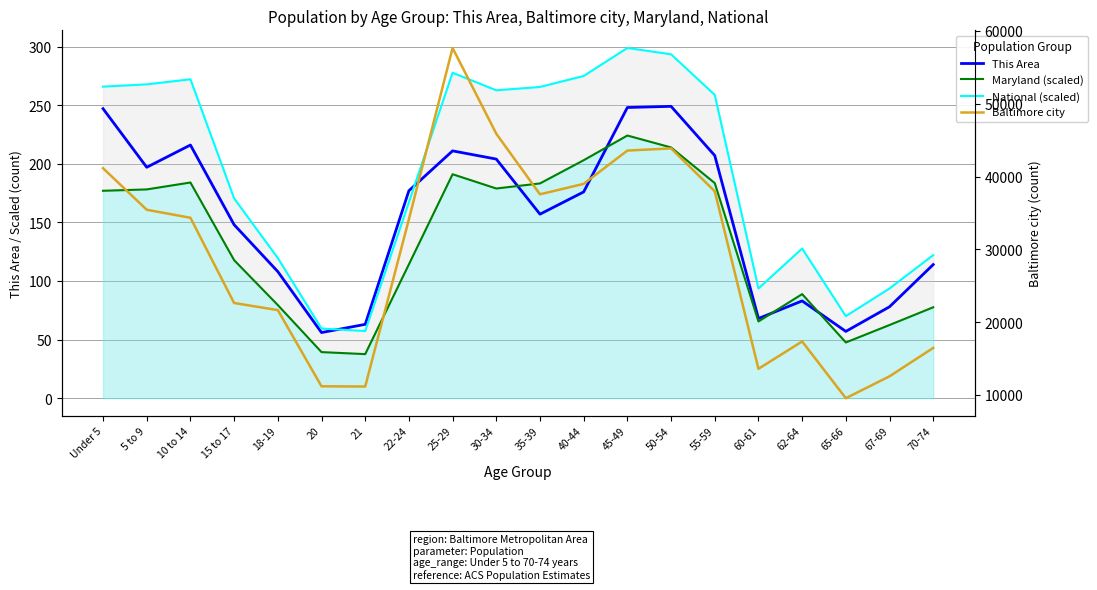

True or false: Maryland (scaled) and National (scaled) cross at least once.

False